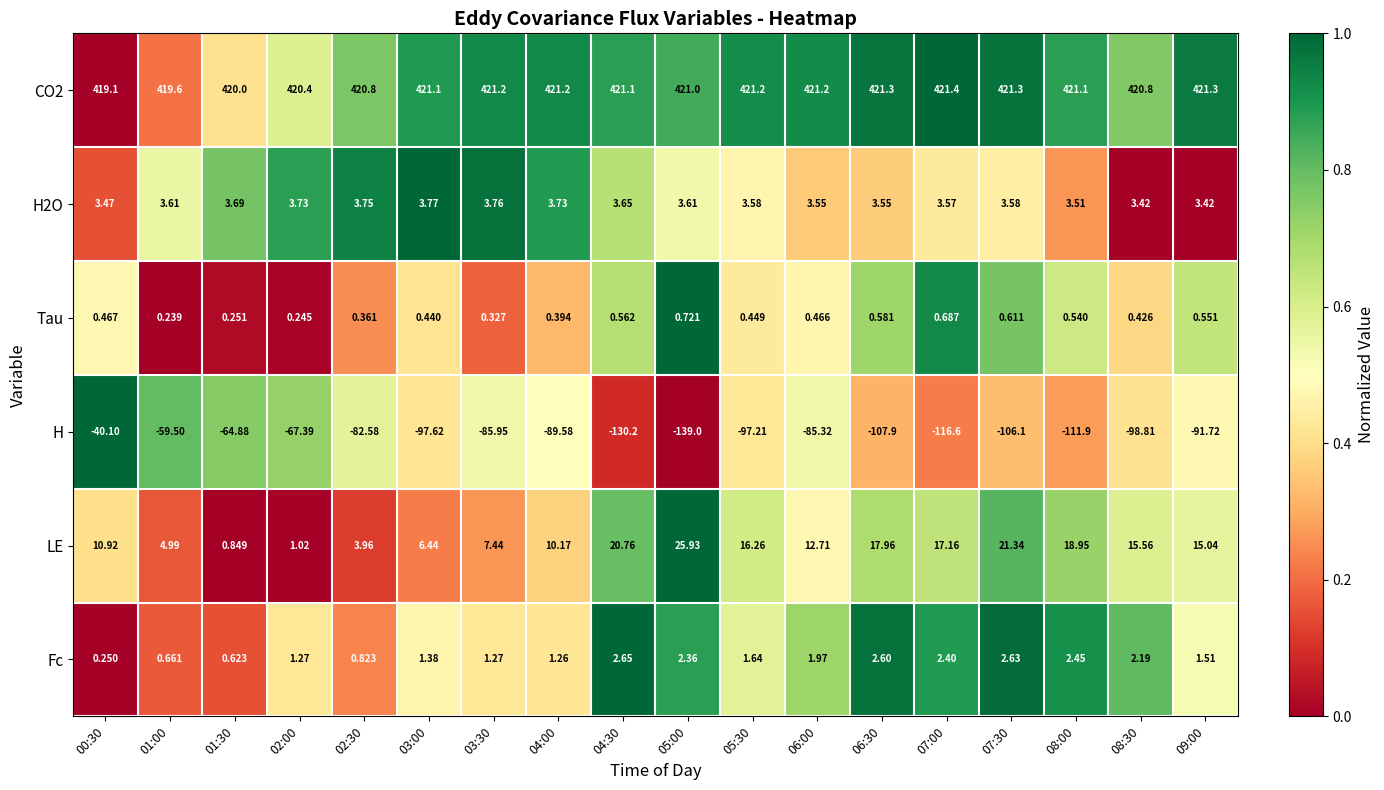

Is the value of H at 06:00 greater than the value of CO2 at 06:00?

No